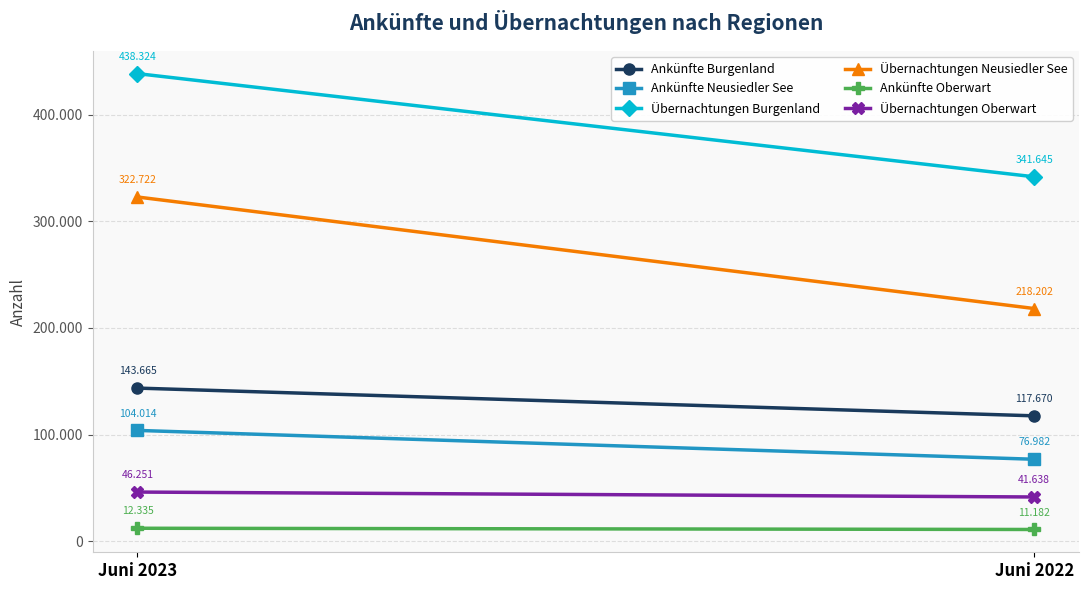

At which label does Übernachtungen Oberwart reach its peak?

Juni 2023